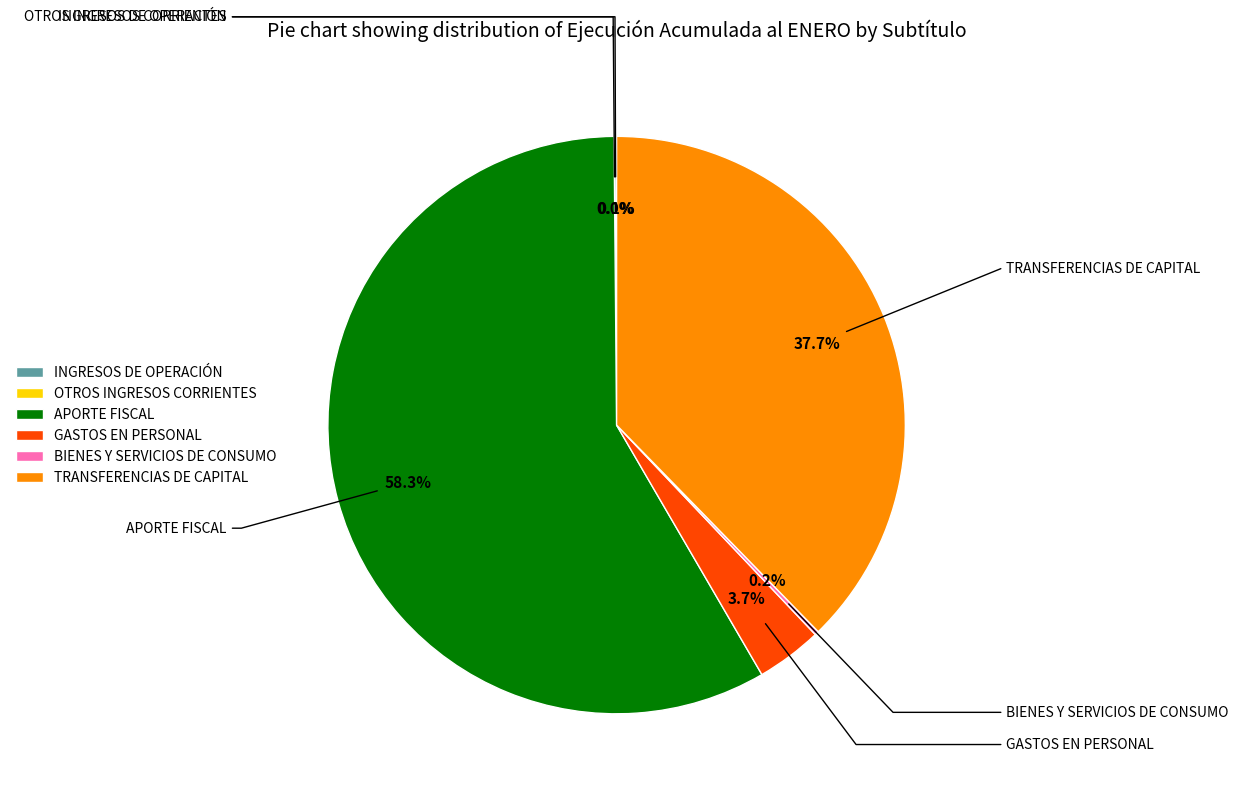

Between GASTOS EN PERSONAL and TRANSFERENCIAS DE CAPITAL, which is larger?

TRANSFERENCIAS DE CAPITAL